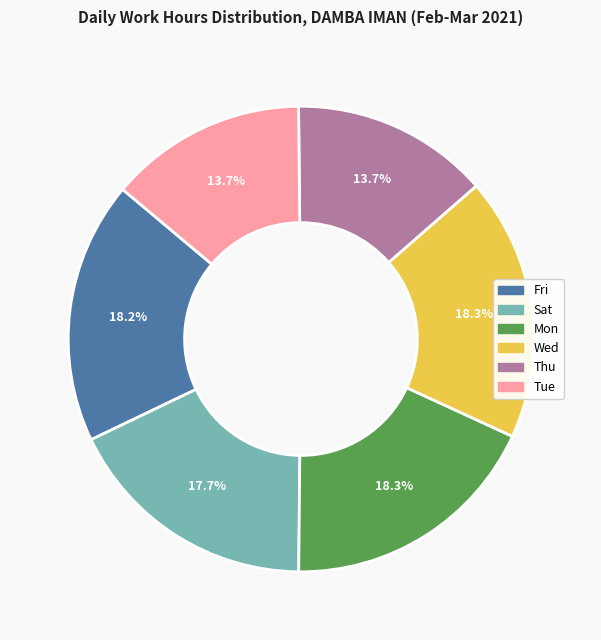

Is there a majority slice in this chart?

No